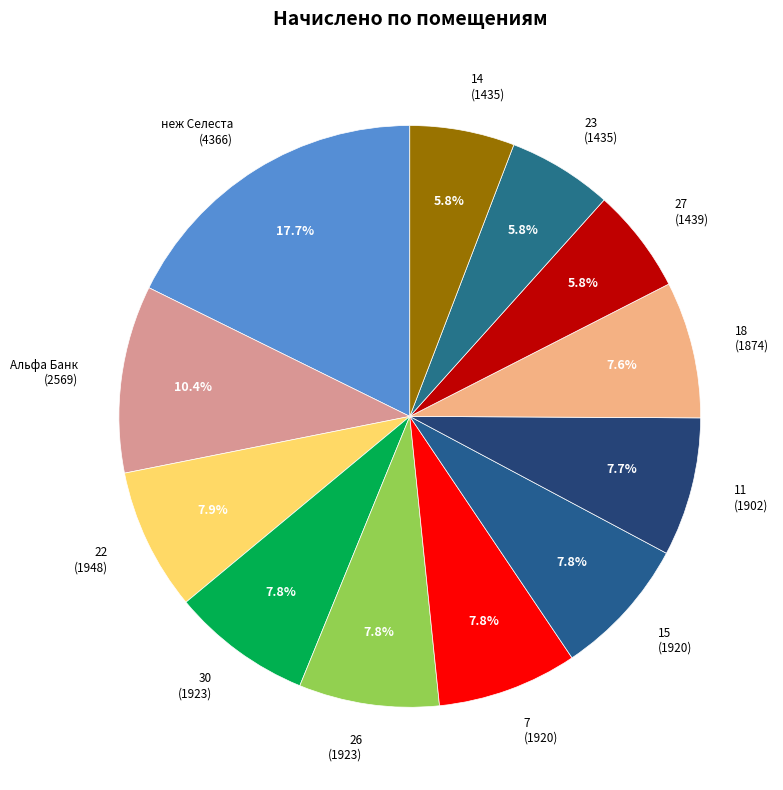

How many segments does this pie chart have?

12